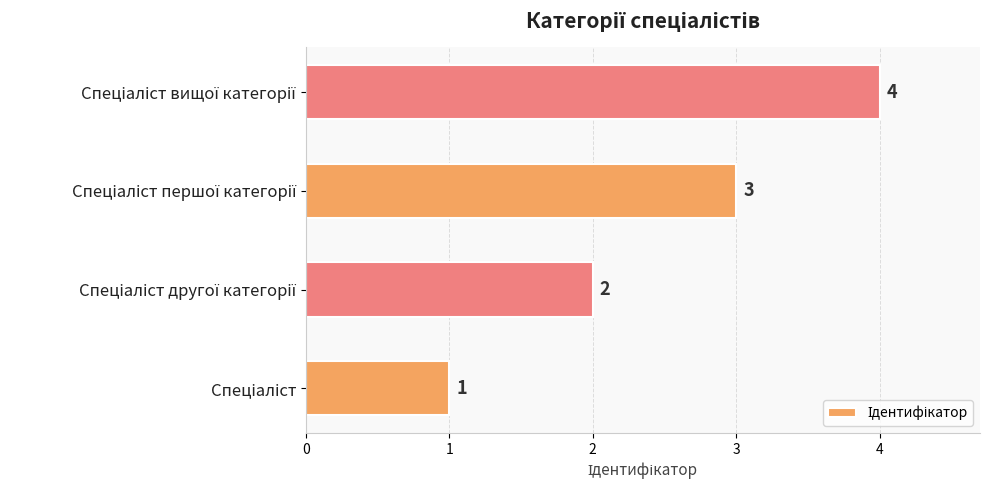

What is the sum of all values?

10